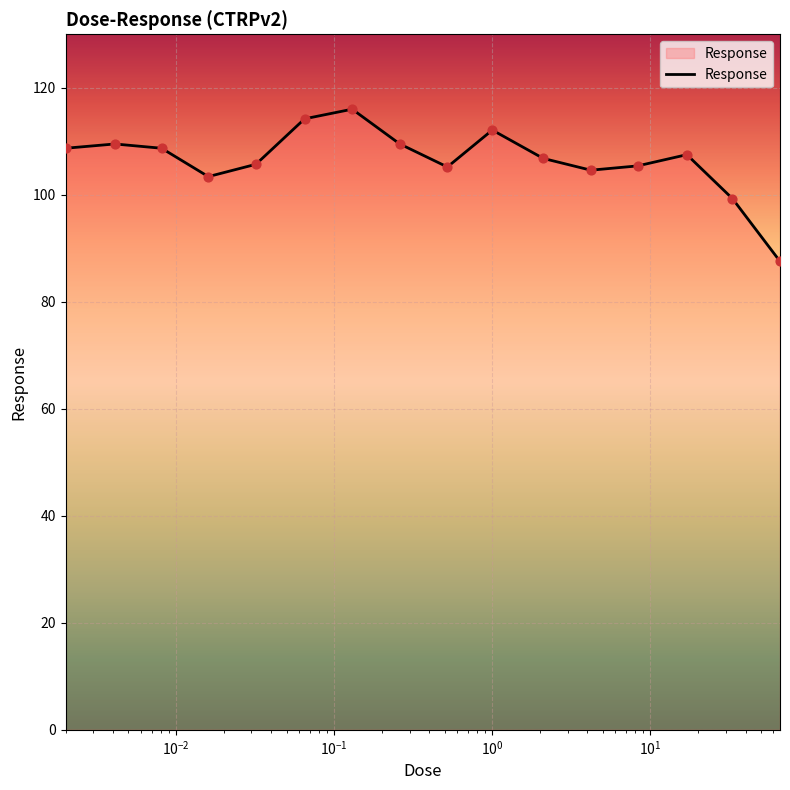

What is the smallest value displayed?

87.6